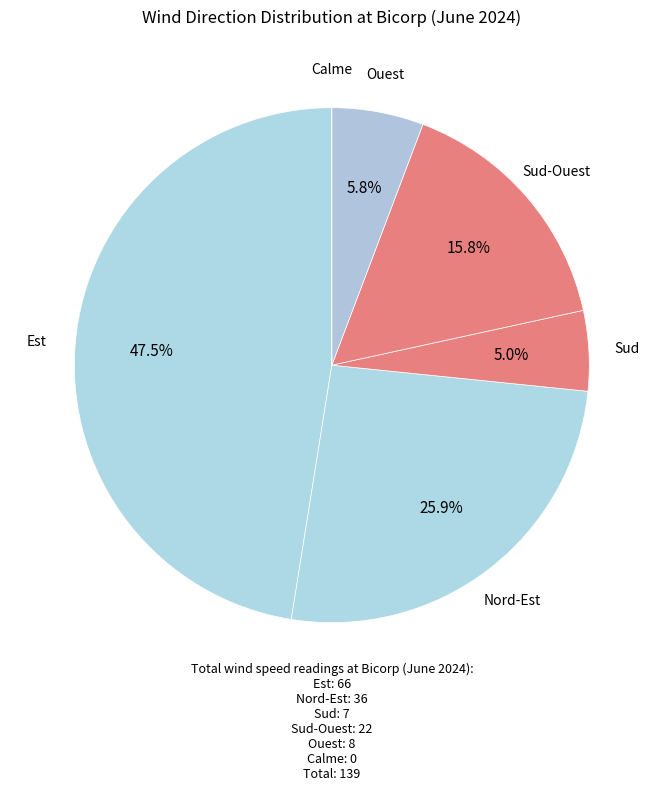

Which slice is the largest?

Est